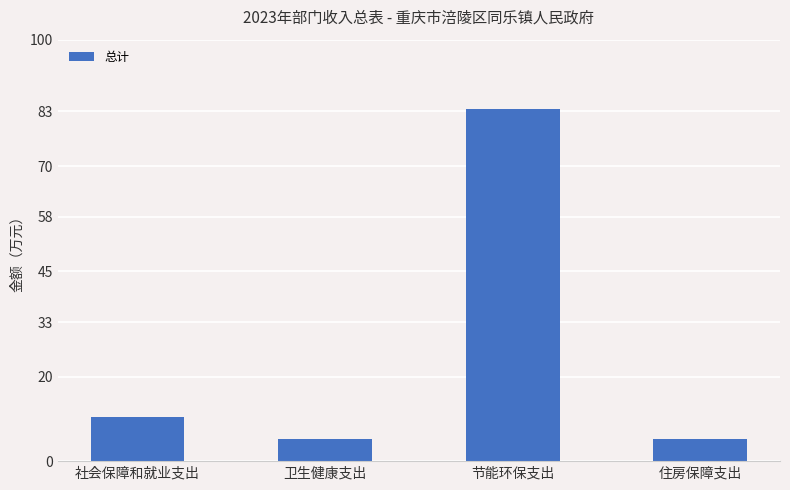

What is the change in value from 节能环保支出 to 住房保障支出?

-78.4